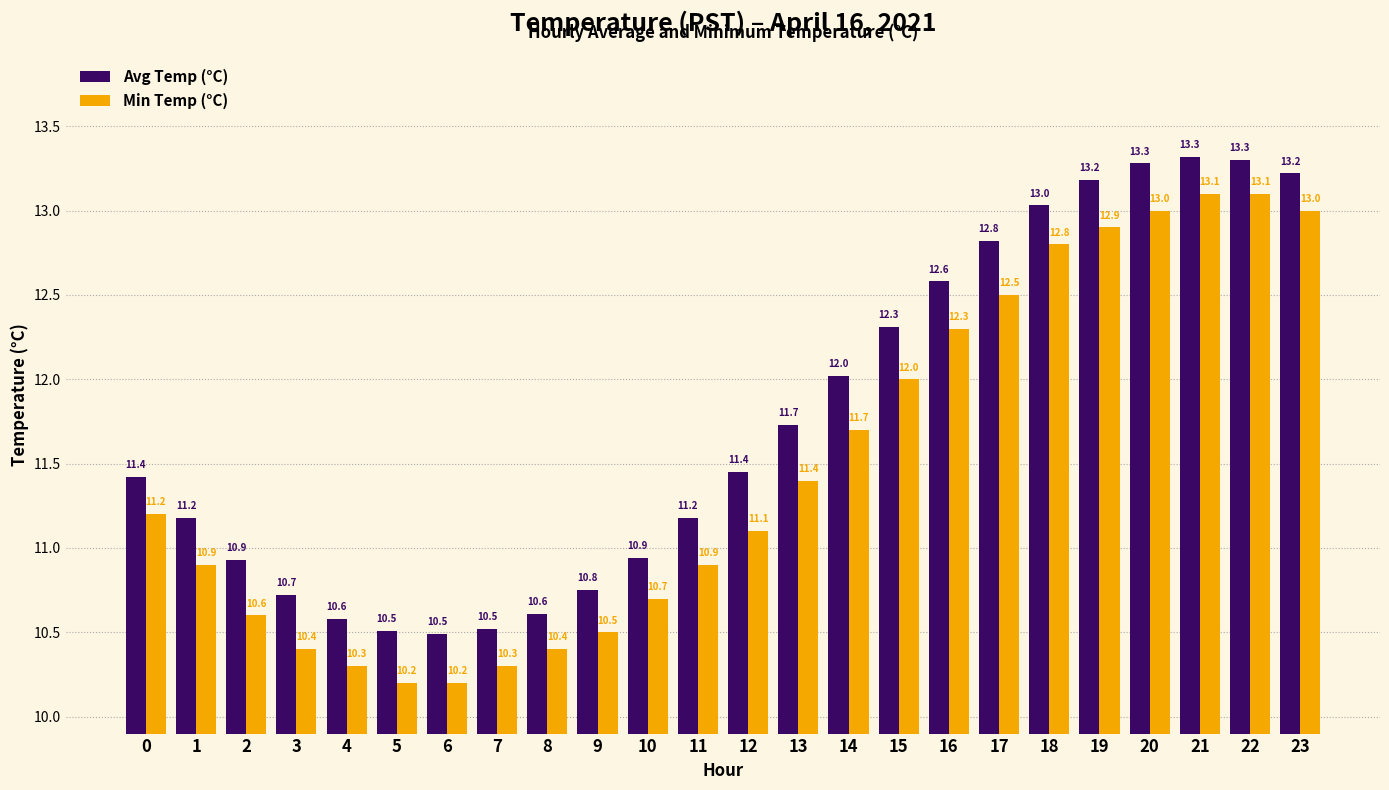

What is the lowest value of the Avg Temp (°C) series?

10.5